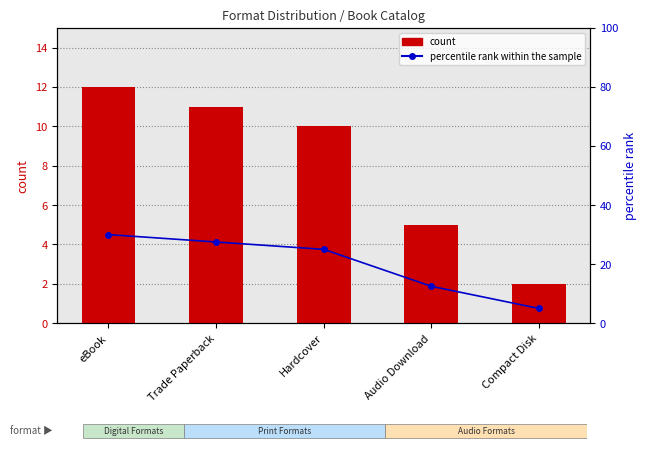

What is the difference between the count values at Trade Paperback and eBook?

1.0